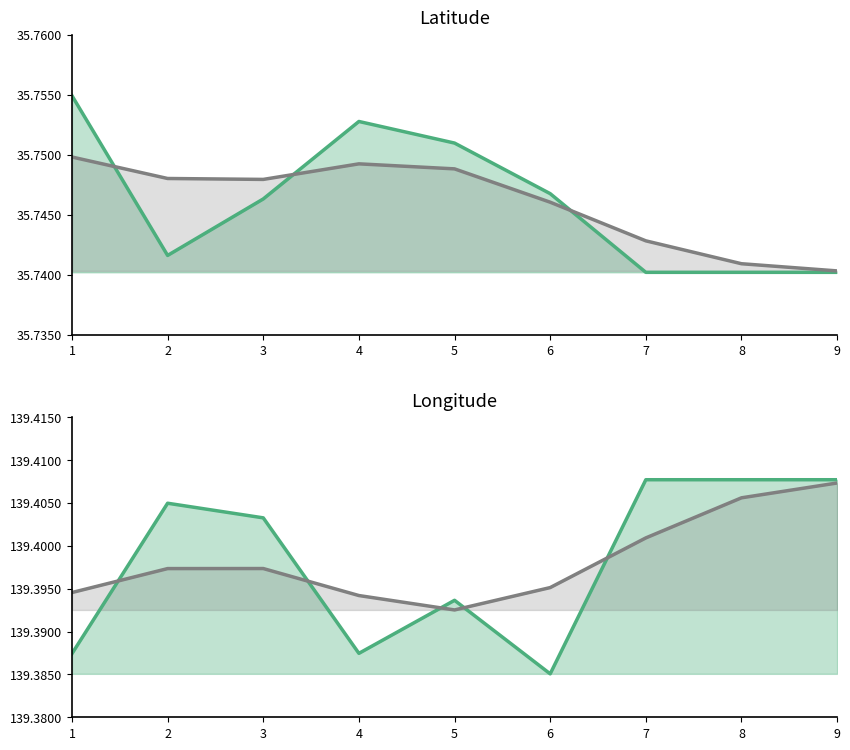

What is the difference between the highest and lowest values at 4?

103.6